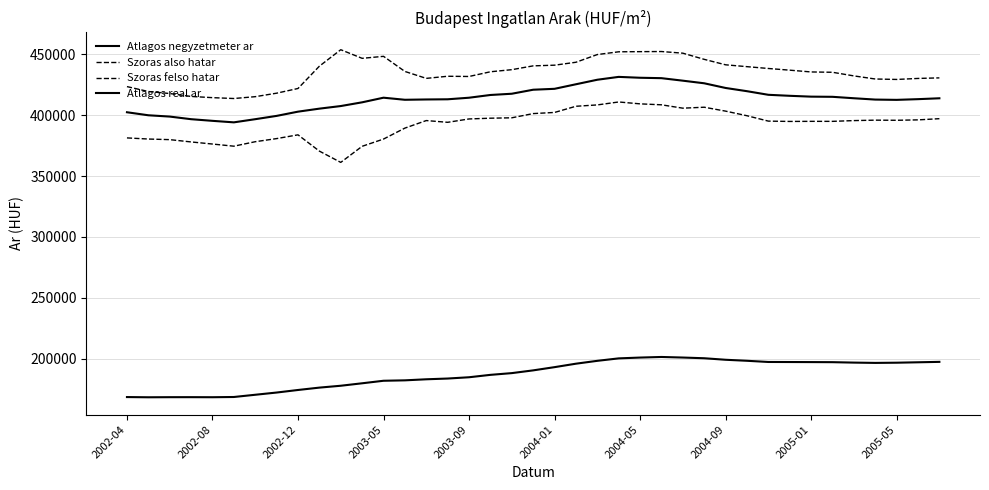

How many lines are shown in the chart?

4